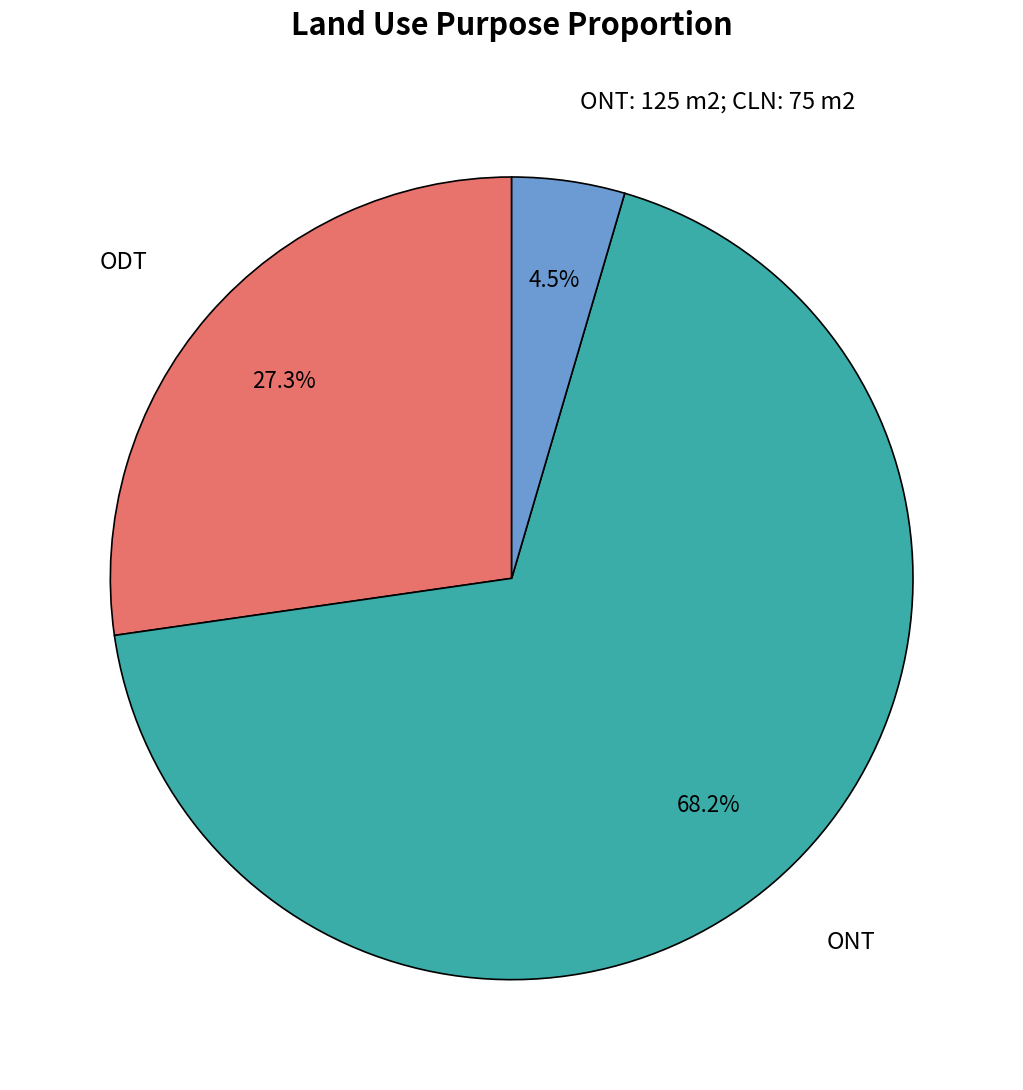

Count the number of slices in the pie.

3